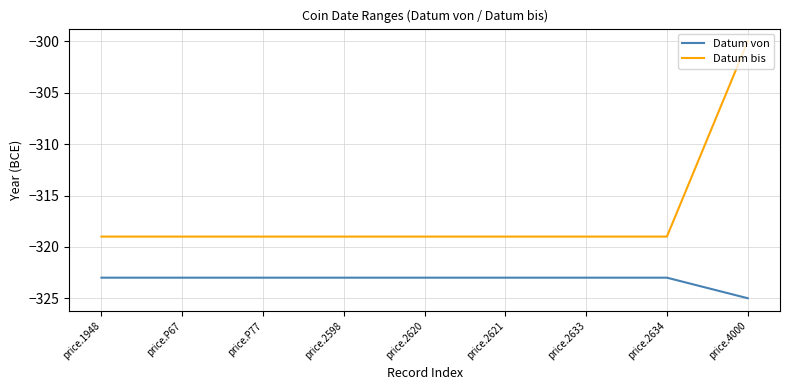

True or false: Datum bis and Datum von intersect in this chart.

False